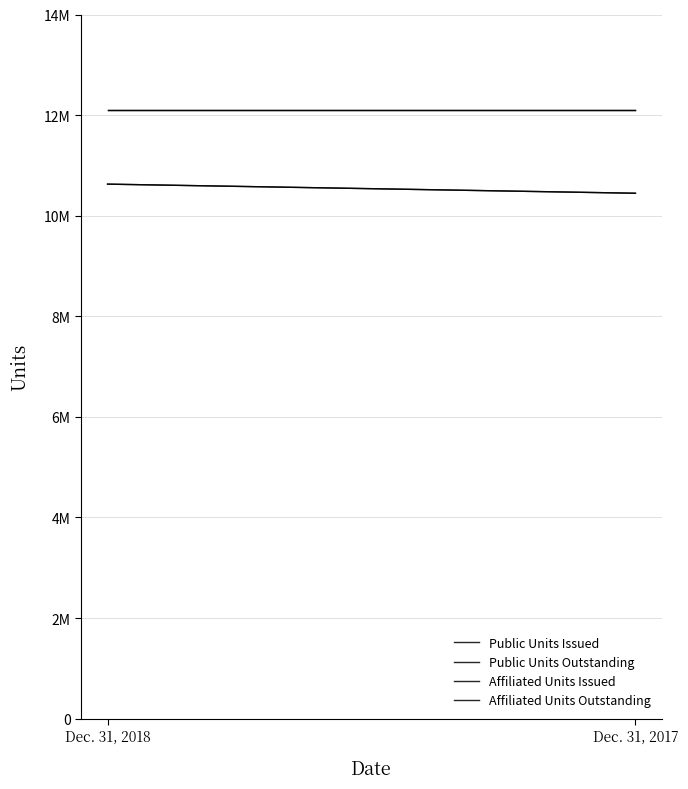

At which label is Affiliated Units Outstanding closest to 12106348?

Dec. 31, 2018